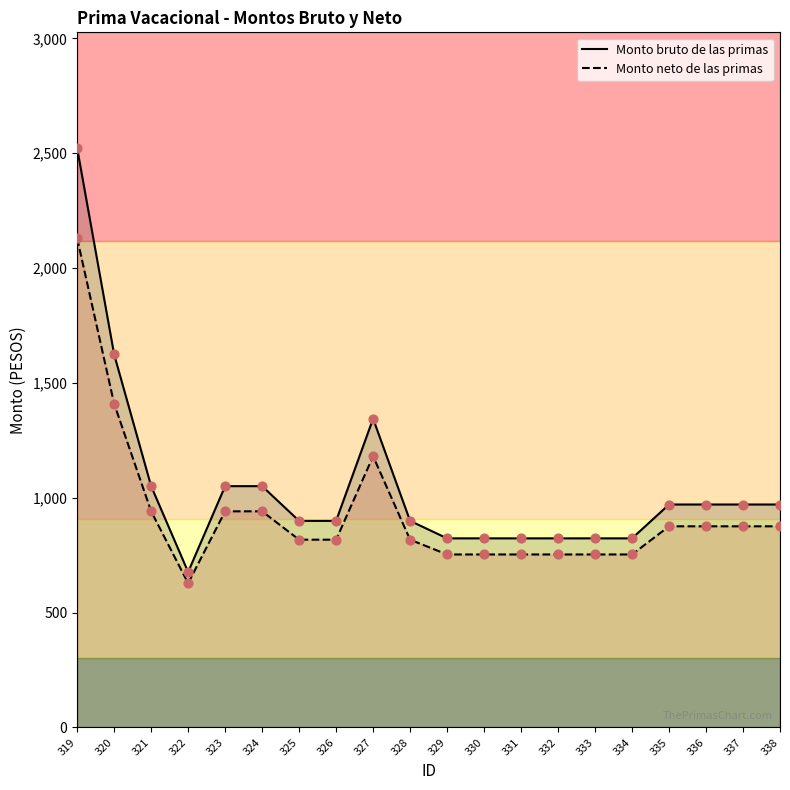

Which series reaches the maximum Y coordinate?

Monto bruto de las primas